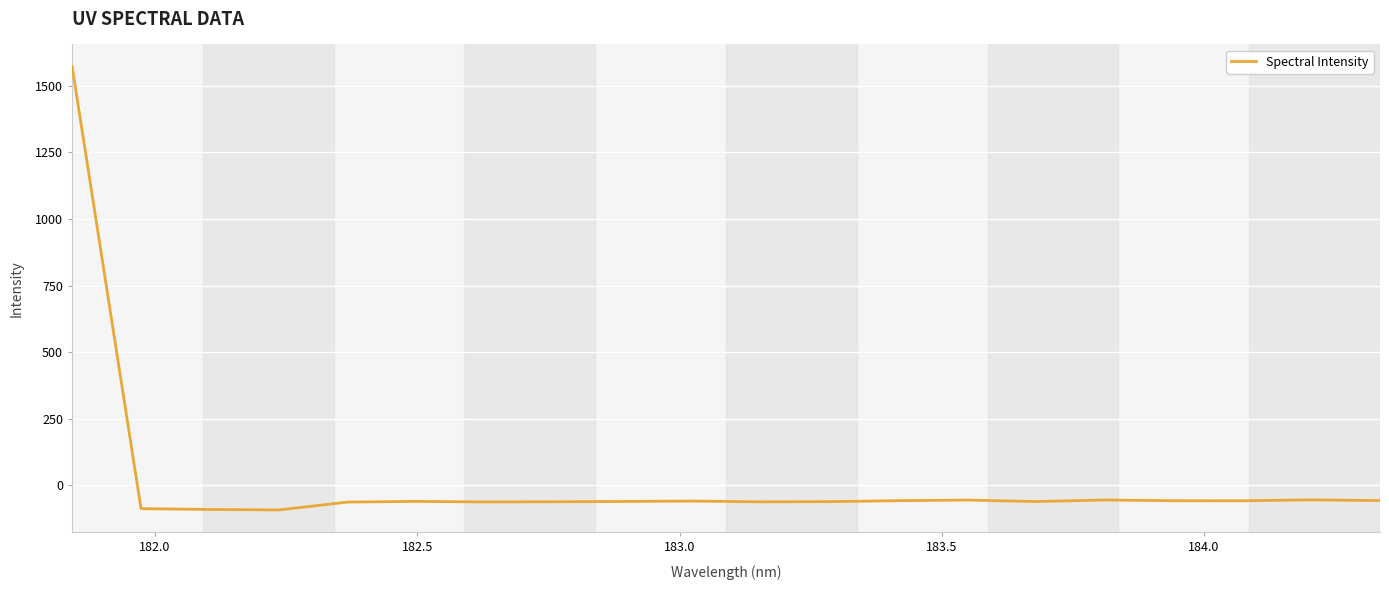

What is the greatest value displayed?

1571.6